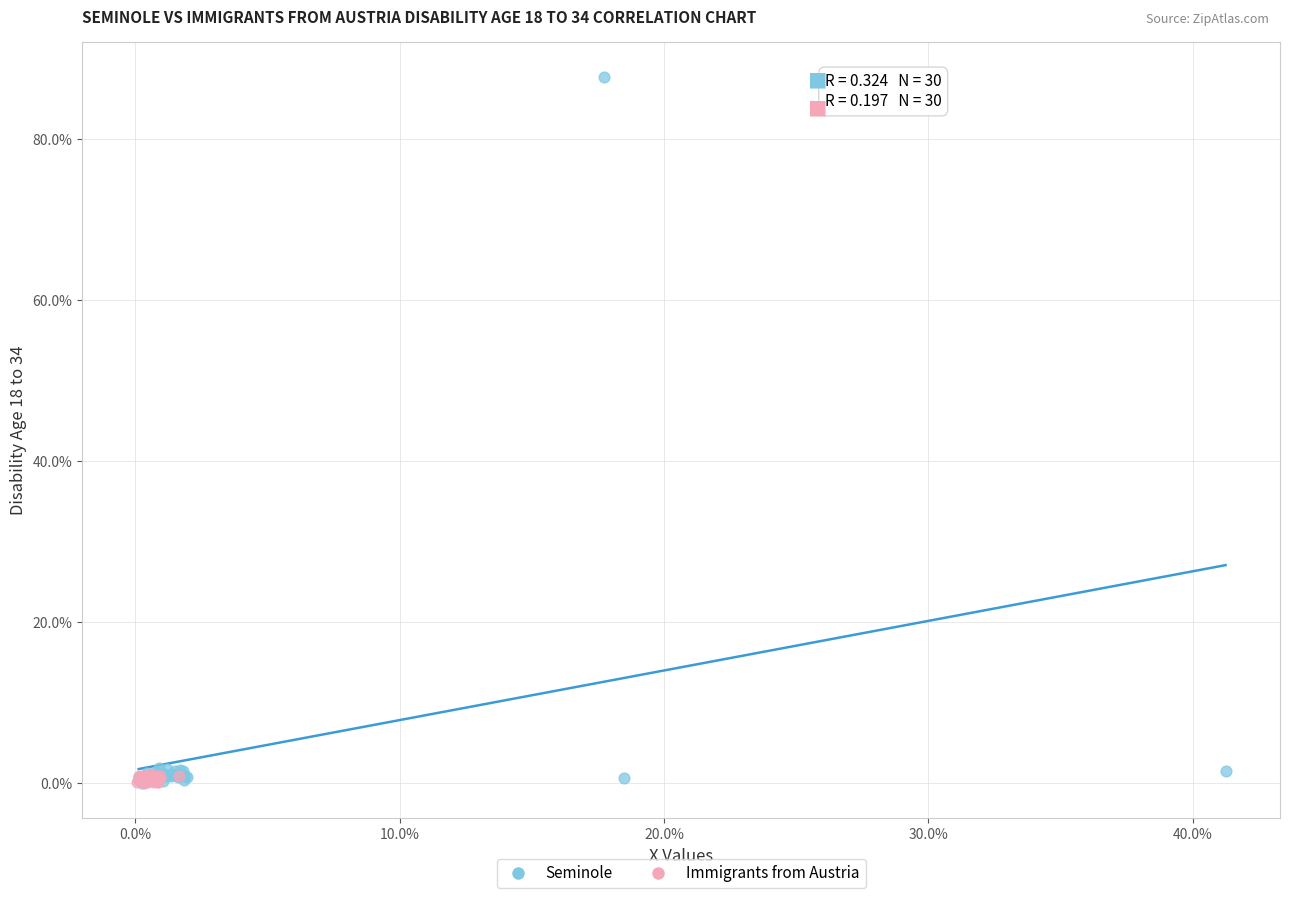

What are all the series names shown in the legend?

Seminole, Immigrants from Austria